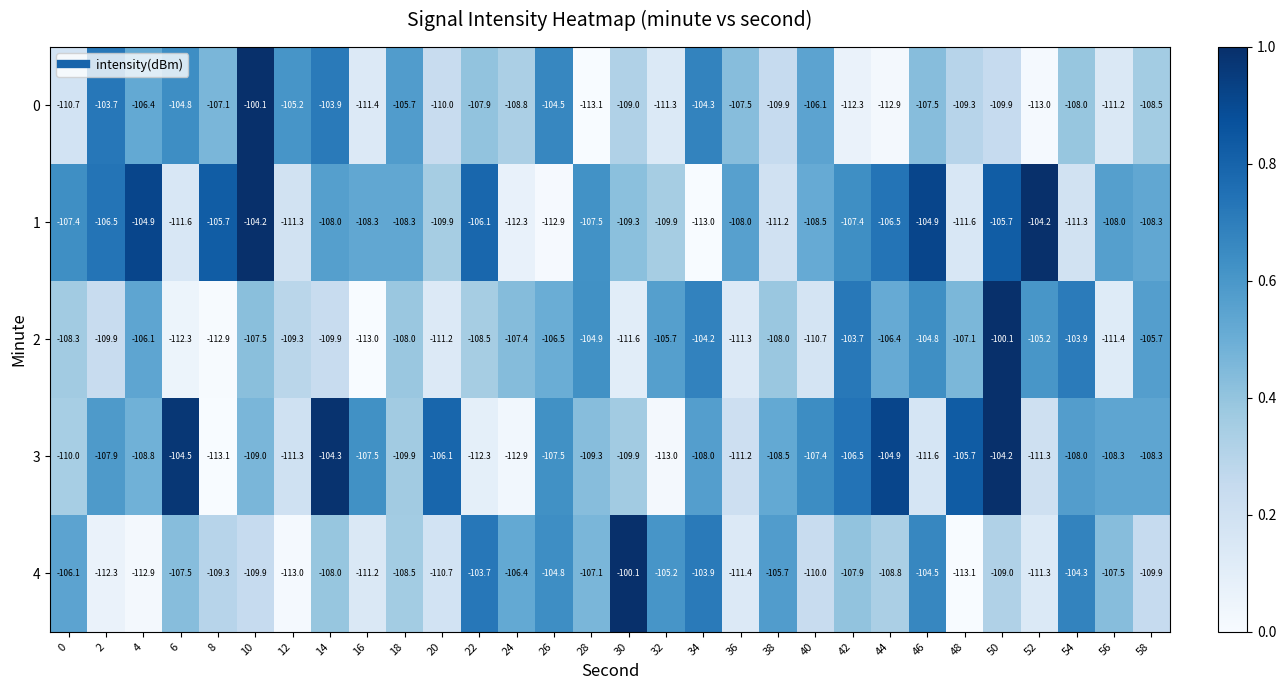

What is the total value across all series at 30?

-539.9